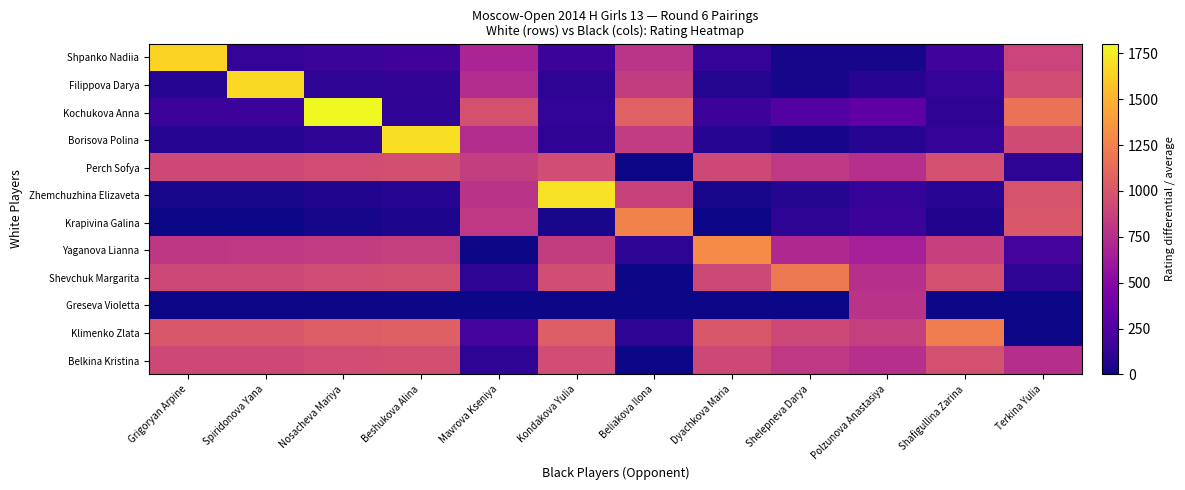

Reading left to right, extract all data points from this chart.

Shpanko Nadiia: Grigoryan Arpine=1647.5	Spiridonova Yana=126.0	Nosacheva Mariya=153.0	Beshukova Alina=172.0	Mavrova Kseniya=685.0	Kondakova Yulia=158.0	Beliakova Ilona=785.0	Dyachkova Maria=124.0	Shelepneva Darya=27.0	Polzunova Anastasiya=27.0	Shafigullina Zarina=180.0	Terkina Yulia=885.0
Filippova Darya: Grigoryan Arpine=71.0	Spiridonova Yana=1675.0	Nosacheva Mariya=99.0	Beshukova Alina=118.0	Mavrova Kseniya=739.0	Kondakova Yulia=104.0	Beliakova Ilona=839.0	Dyachkova Maria=70.0	Shelepneva Darya=27.0	Polzunova Anastasiya=81.0	Shafigullina Zarina=126.0	Terkina Yulia=939.0
Kochukova Anna: Grigoryan Arpine=159.0	Spiridonova Yana=158.0	Nosacheva Mariya=1803.5	Beshukova Alina=112.0	Mavrova Kseniya=969.0	Kondakova Yulia=126.0	Beliakova Ilona=1069.0	Dyachkova Maria=160.0	Shelepneva Darya=257.0	Polzunova Anastasiya=311.0	Shafigullina Zarina=104.0	Terkina Yulia=1169.0
Borisova Polina: Grigoryan Arpine=76.0	Spiridonova Yana=77.0	Nosacheva Mariya=104.0	Beshukova Alina=1695.5	Mavrova Kseniya=734.0	Kondakova Yulia=109.0	Beliakova Ilona=834.0	Dyachkova Maria=75.0	Shelepneva Darya=22.0	Polzunova Anastasiya=76.0	Shafigullina Zarina=131.0	Terkina Yulia=934.0
Perch Sofya: Grigoryan Arpine=910.0	Spiridonova Yana=911.0	Nosacheva Mariya=938.0	Beshukova Alina=957.0	Mavrova Kseniya=850.0	Kondakova Yulia=943.0	Beliakova Ilona=0.0	Dyachkova Maria=909.0	Shelepneva Darya=812.0	Polzunova Anastasiya=758.0	Shafigullina Zarina=965.0	Terkina Yulia=100.0
Zhemchuzhina Elizaveta: Grigoryan Arpine=30.0	Spiridonova Yana=31.0	Nosacheva Mariya=58.0	Beshukova Alina=77.0	Mavrova Kseniya=780.0	Kondakova Yulia=1711.5	Beliakova Ilona=880.0	Dyachkova Maria=29.0	Shelepneva Darya=68.0	Polzunova Anastasiya=122.0	Shafigullina Zarina=85.0	Terkina Yulia=980.0
Krapivina Galina: Grigoryan Arpine=4.0	Spiridonova Yana=3.0	Nosacheva Mariya=24.0	Beshukova Alina=43.0	Mavrova Kseniya=814.0	Kondakova Yulia=29.0	Beliakova Ilona=1257.0	Dyachkova Maria=5.0	Shelepneva Darya=102.0	Polzunova Anastasiya=156.0	Shafigullina Zarina=51.0	Terkina Yulia=1014.0
Yaganova Lianna: Grigoryan Arpine=810.0	Spiridonova Yana=811.0	Nosacheva Mariya=838.0	Beshukova Alina=857.0	Mavrova Kseniya=0.0	Kondakova Yulia=843.0	Beliakova Ilona=100.0	Dyachkova Maria=1304.5	Shelepneva Darya=712.0	Polzunova Anastasiya=658.0	Shafigullina Zarina=865.0	Terkina Yulia=200.0
Shevchuk Margarita: Grigoryan Arpine=910.0	Spiridonova Yana=911.0	Nosacheva Mariya=938.0	Beshukova Alina=957.0	Mavrova Kseniya=100.0	Kondakova Yulia=943.0	Beliakova Ilona=0.0	Dyachkova Maria=909.0	Shelepneva Darya=1206.0	Polzunova Anastasiya=758.0	Shafigullina Zarina=965.0	Terkina Yulia=100.0
Greseva Violetta: Grigoryan Arpine=0.0	Spiridonova Yana=0.0	Nosacheva Mariya=0.0	Beshukova Alina=0.0	Mavrova Kseniya=0.0	Kondakova Yulia=0.0	Beliakova Ilona=0.0	Dyachkova Maria=0.0	Shelepneva Darya=0.0	Polzunova Anastasiya=779.0	Shafigullina Zarina=0.0	Terkina Yulia=0.0
Klimenko Zlata: Grigoryan Arpine=1010.0	Spiridonova Yana=1011.0	Nosacheva Mariya=1038.0	Beshukova Alina=1057.0	Mavrova Kseniya=200.0	Kondakova Yulia=1043.0	Beliakova Ilona=100.0	Dyachkova Maria=1009.0	Shelepneva Darya=912.0	Polzunova Anastasiya=858.0	Shafigullina Zarina=1232.5	Terkina Yulia=0.0
Belkina Kristina: Grigoryan Arpine=910.0	Spiridonova Yana=911.0	Nosacheva Mariya=938.0	Beshukova Alina=957.0	Mavrova Kseniya=100.0	Kondakova Yulia=943.0	Beliakova Ilona=0.0	Dyachkova Maria=909.0	Shelepneva Darya=812.0	Polzunova Anastasiya=758.0	Shafigullina Zarina=965.0	Terkina Yulia=750.0